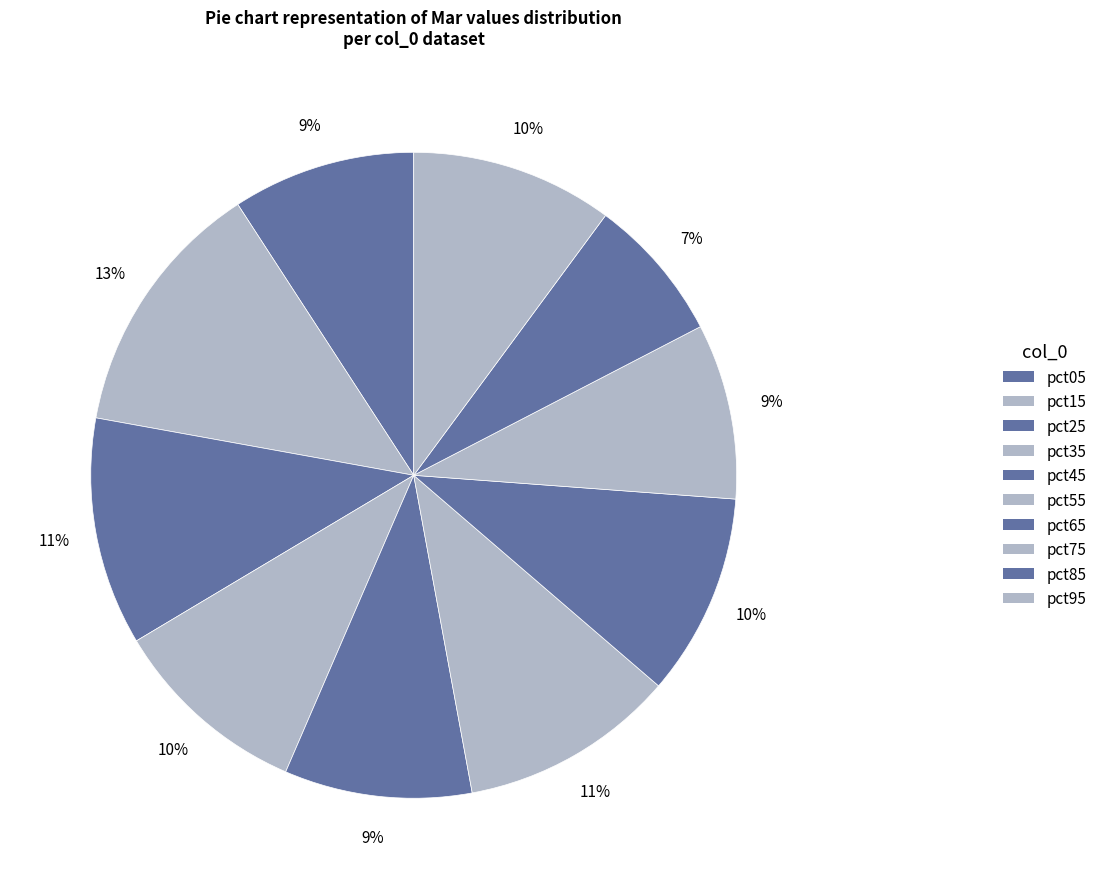

How many segments does this pie chart have?

10